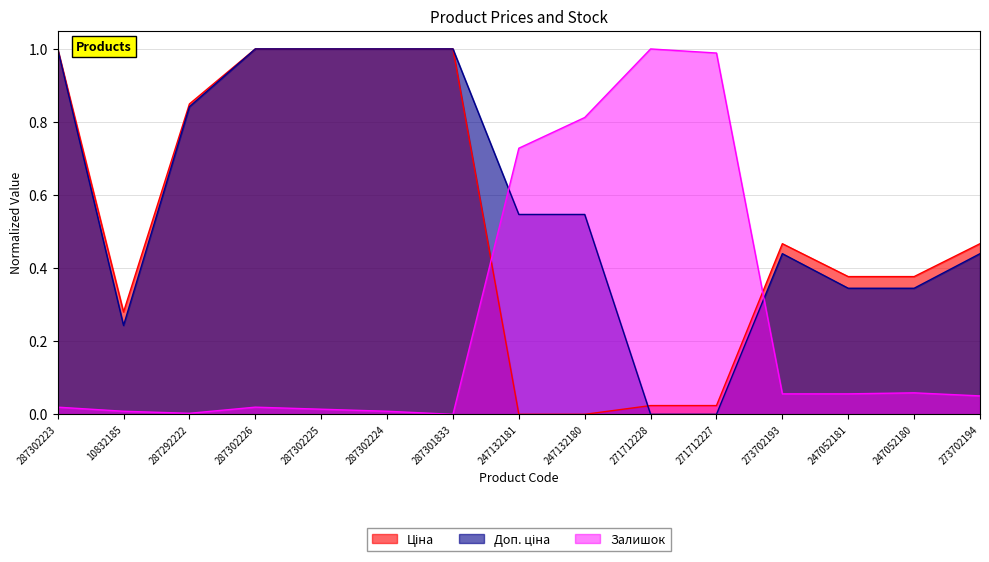

Does the chart display data point markers on the line(s)?

No